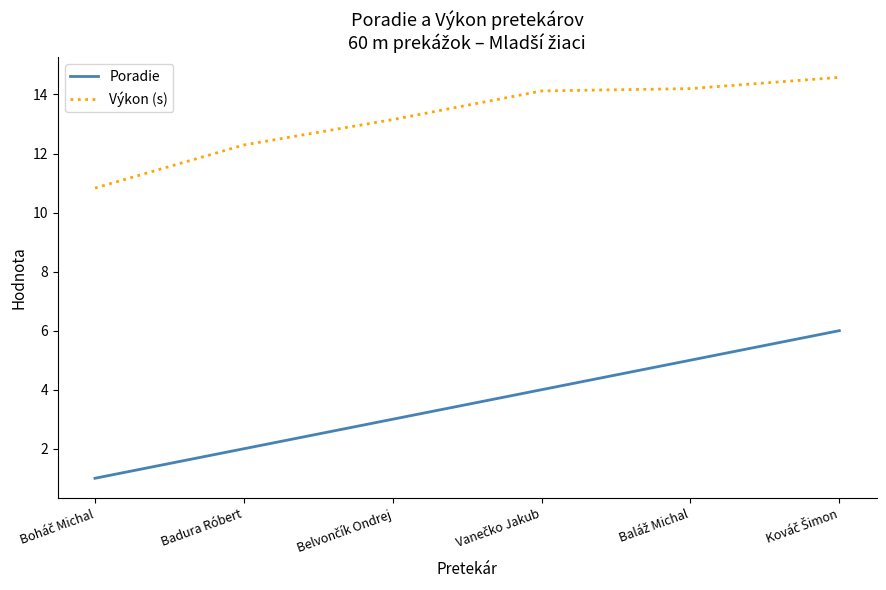

Which series has the largest range (max minus min)?

Poradie